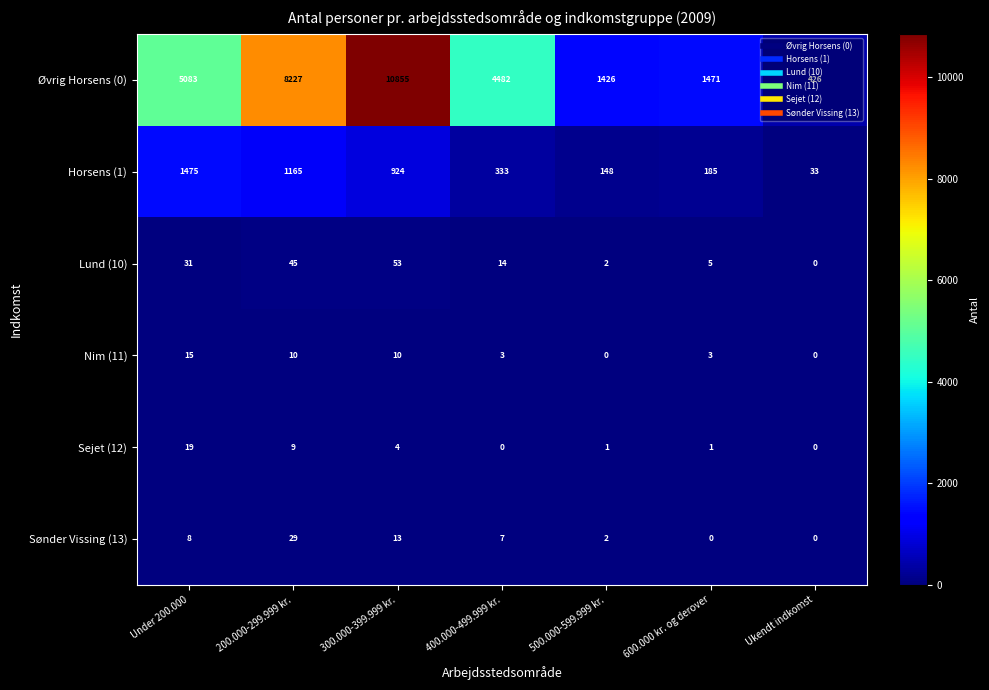

Which series has the largest range (max minus min)?

Øvrig Horsens (0)